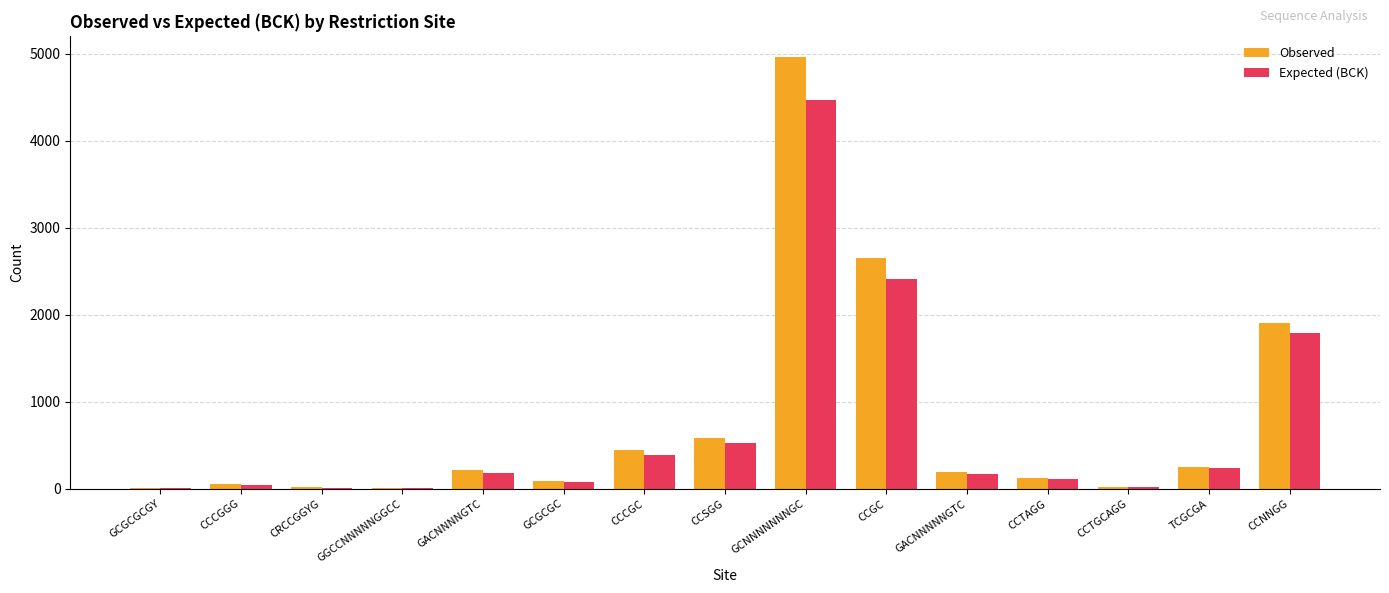

What is the greatest value displayed?

4958.0